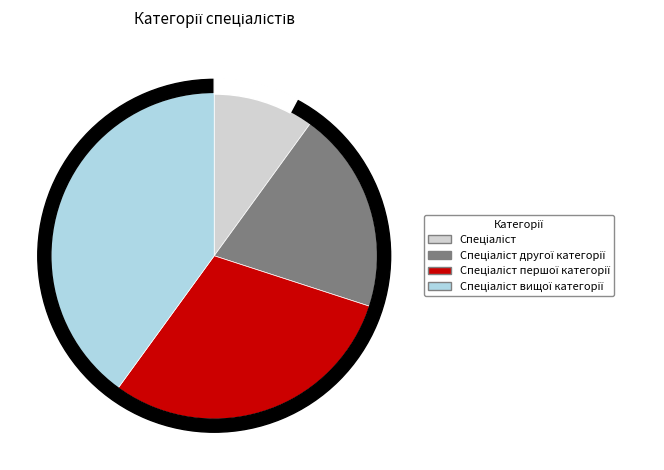

Rank the categories by value from lowest to highest.

Спеціаліст, Спеціаліст другої категорії, Спеціаліст першої категорії, Спеціаліст вищої категорії